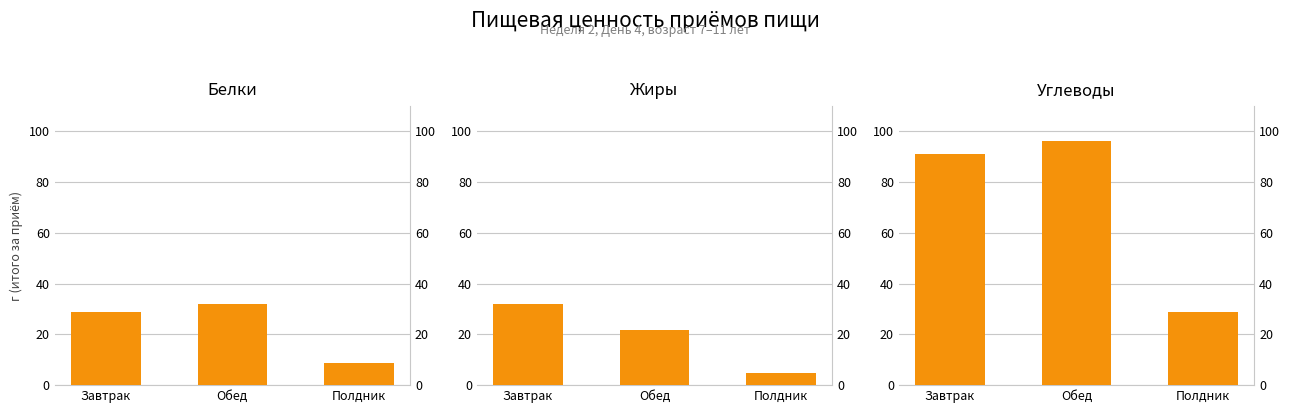

Where is Жиры nearest to the value 18?

Обед